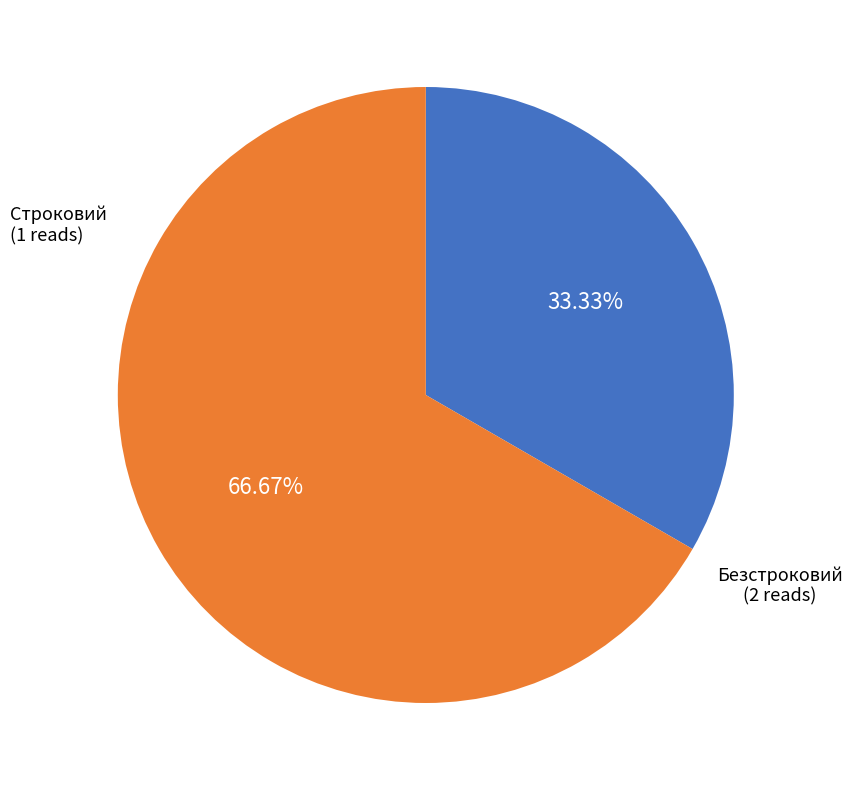

The Безстроковий slice represents 67% of the pie. True or false?

True